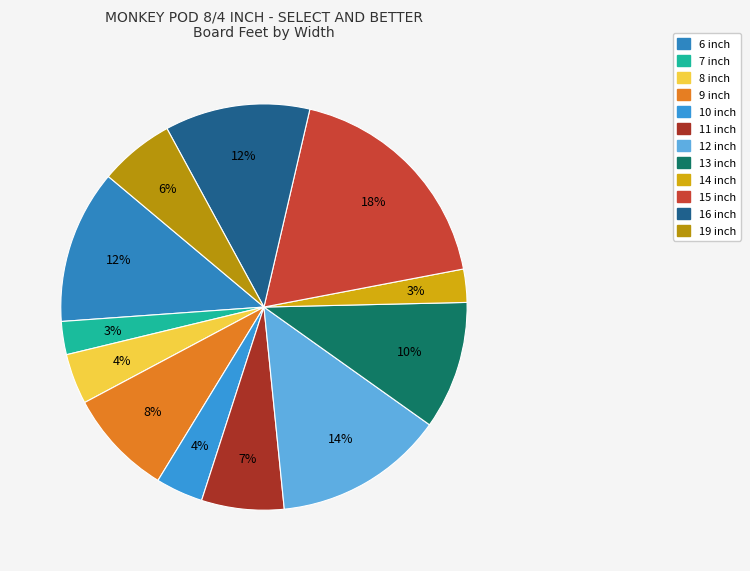

True or false: 7 inch accounts for 3% of the total.

True